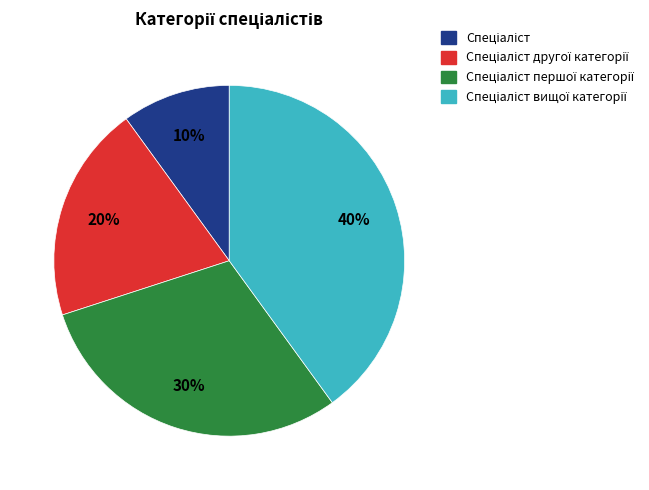

Is there any slice that represents more than half of the pie?

No